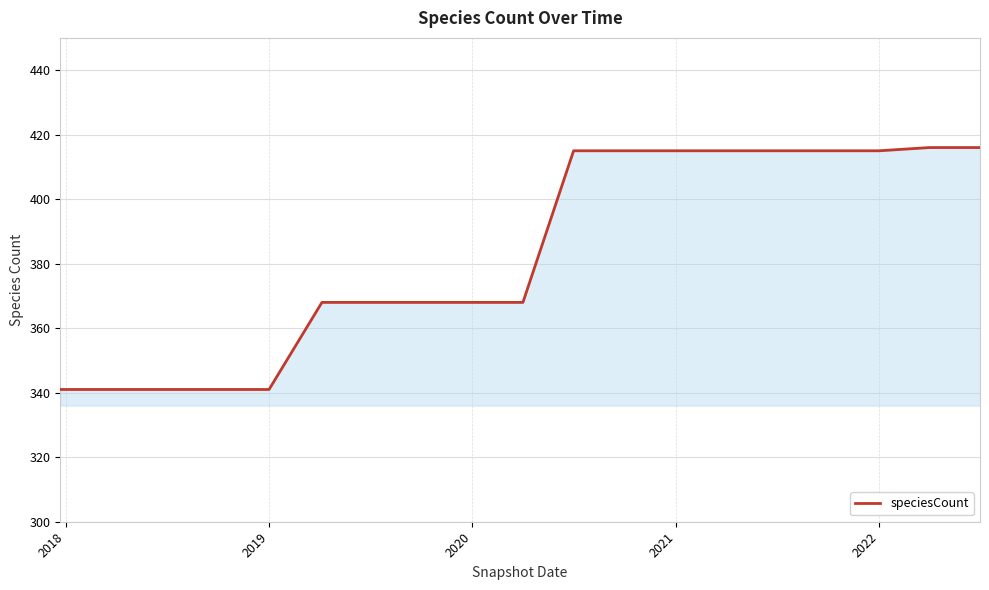

What is the difference between the maximum and minimum values?

75